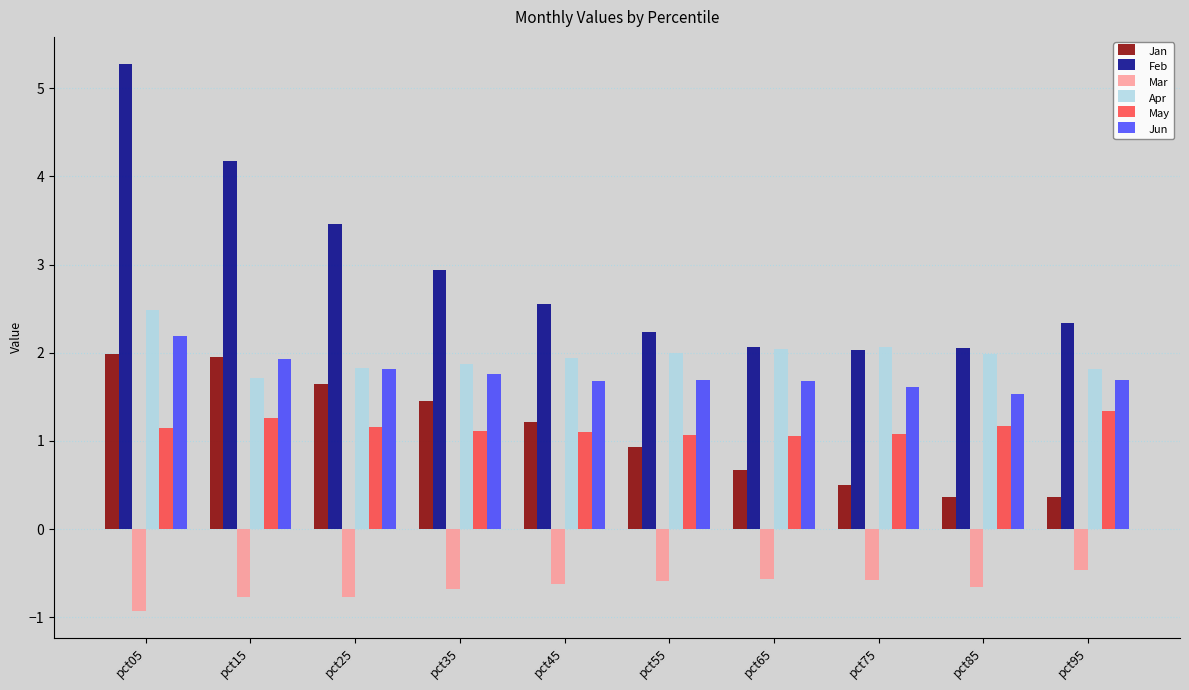

What is the greatest value displayed?

5.3